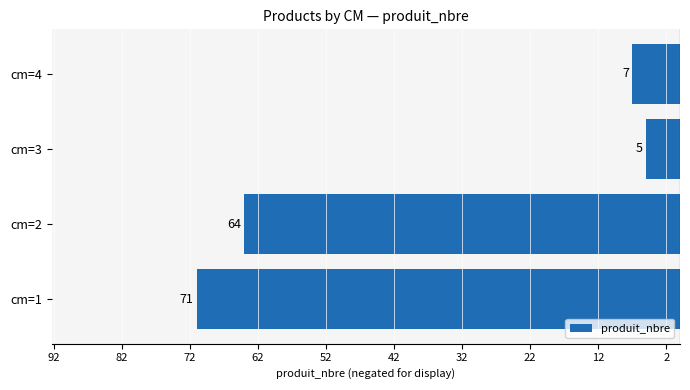

Are the bars grouped side by side (vs. stacked)?

No